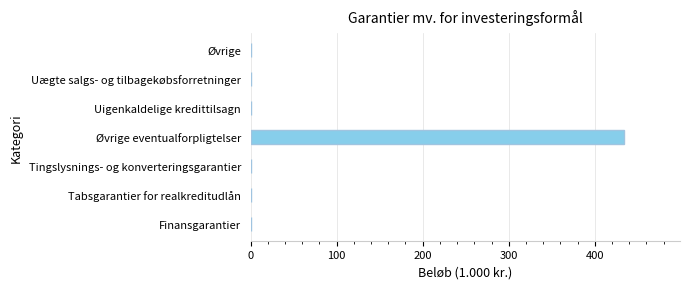

Which label corresponds to the largest value in the chart?

Øvrige eventualforpligtelser